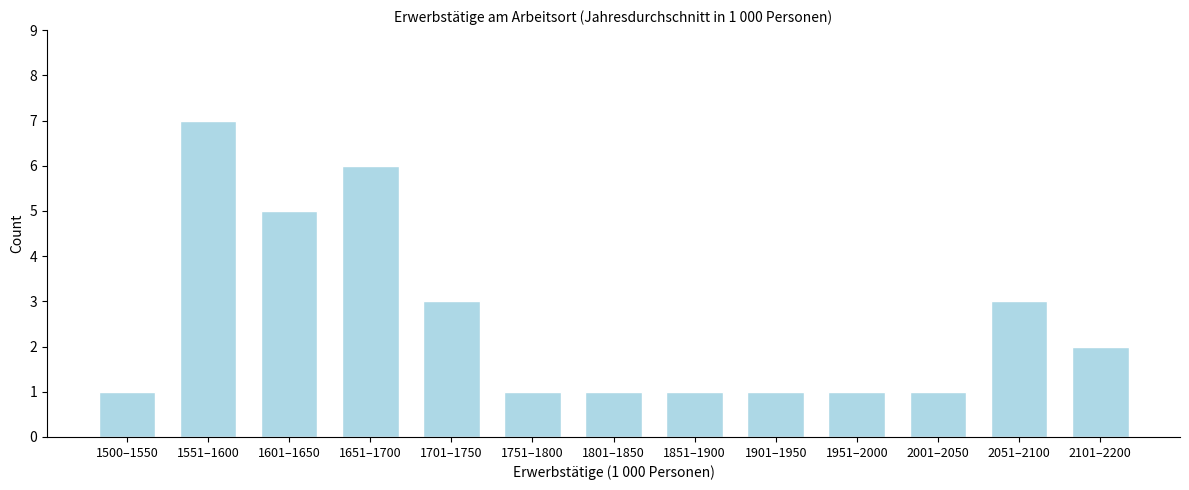

Reading left to right, list all the values displayed in this chart.

1500–1550=1	1551–1600=7	1601–1650=5	1651–1700=6	1701–1750=3	1751–1800=1	1801–1850=1	1851–1900=1	1901–1950=1	1951–2000=1	2001–2050=1	2051–2100=3	2101–2200=2